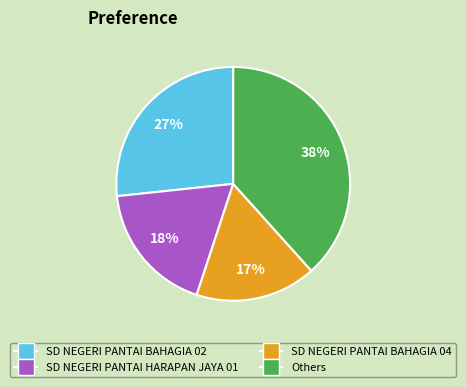

Is there a majority slice in this chart?

No